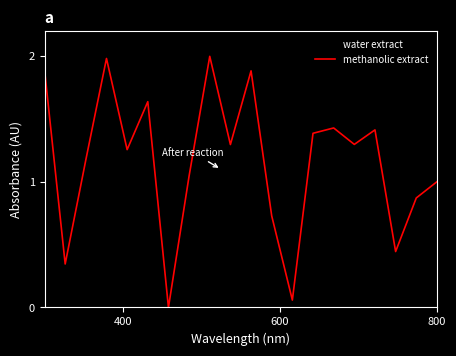

After their last crossing, which series has the higher values: water extract or methanolic extract?

water extract